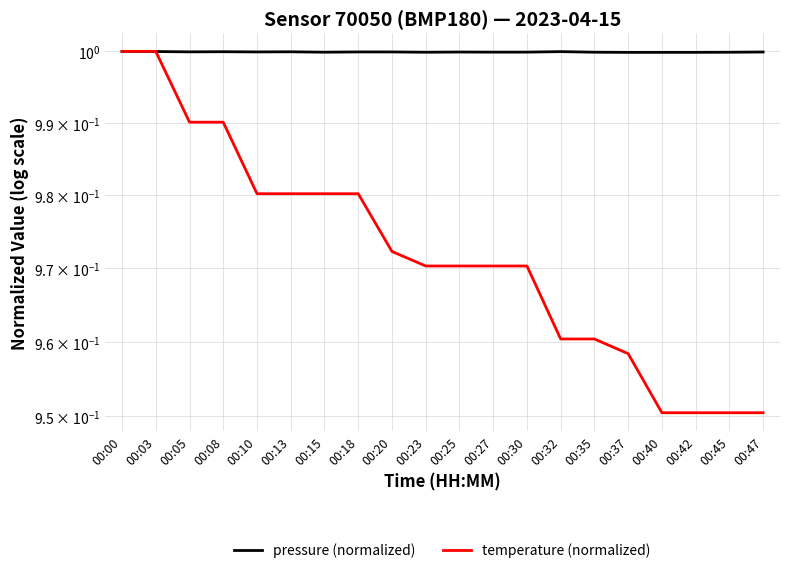

The temperature (normalized) series shows 0.5 at 00:23. True or false?

False